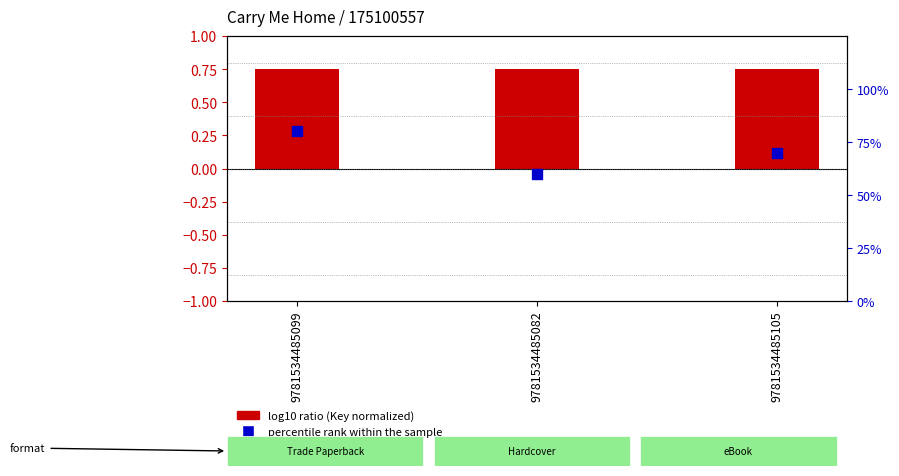

Which series has the largest total across all categories?

percentile rank within the sample